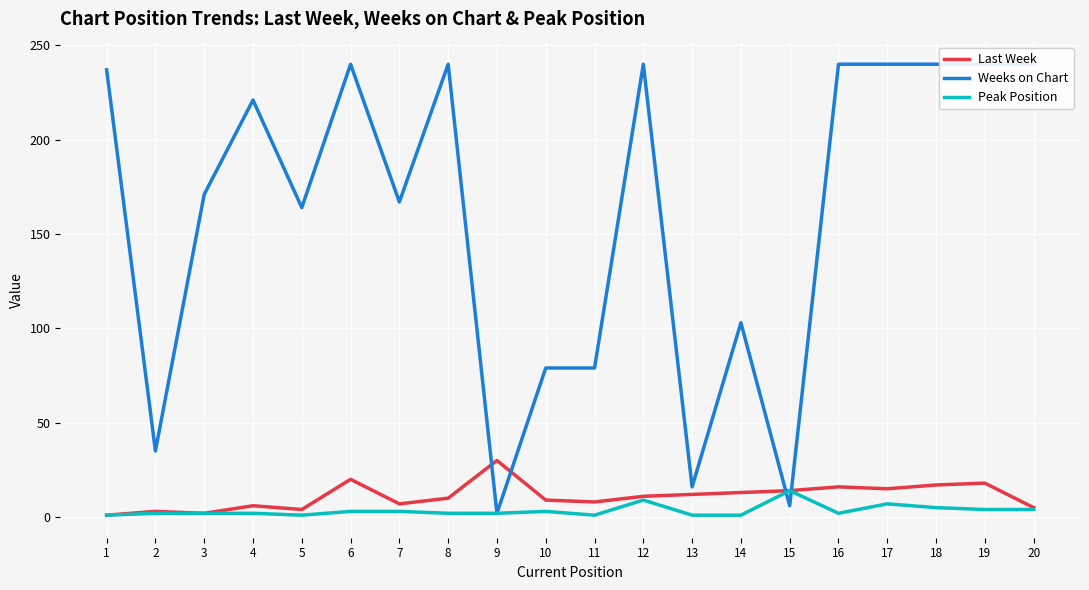

Which series ends up on top after the final intersection of Last Week and Weeks on Chart?

Weeks on Chart